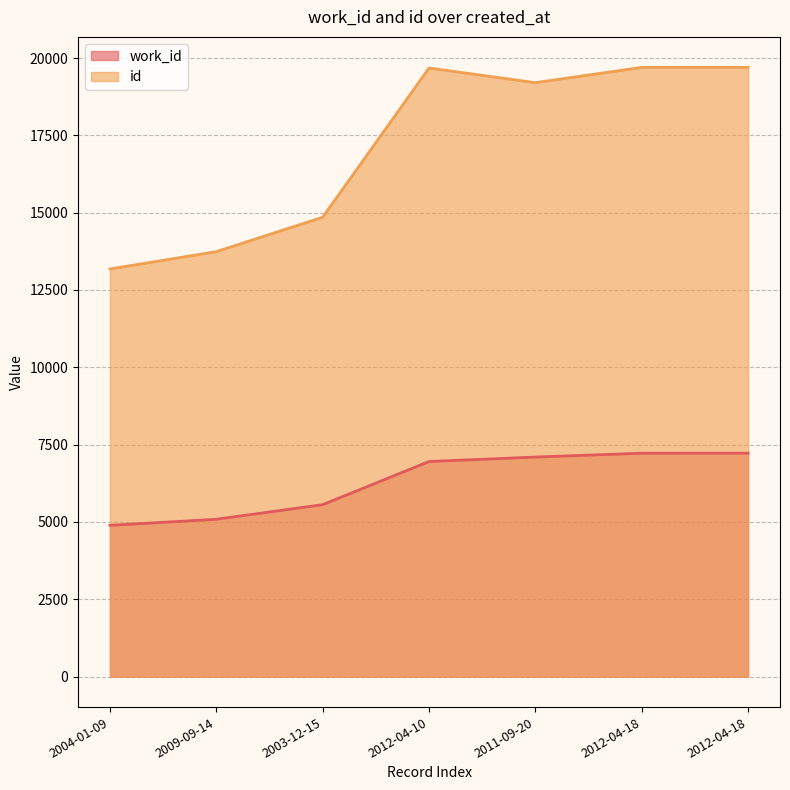

Rank the series at 2012-04-18 from highest to lowest value.

id, work_id